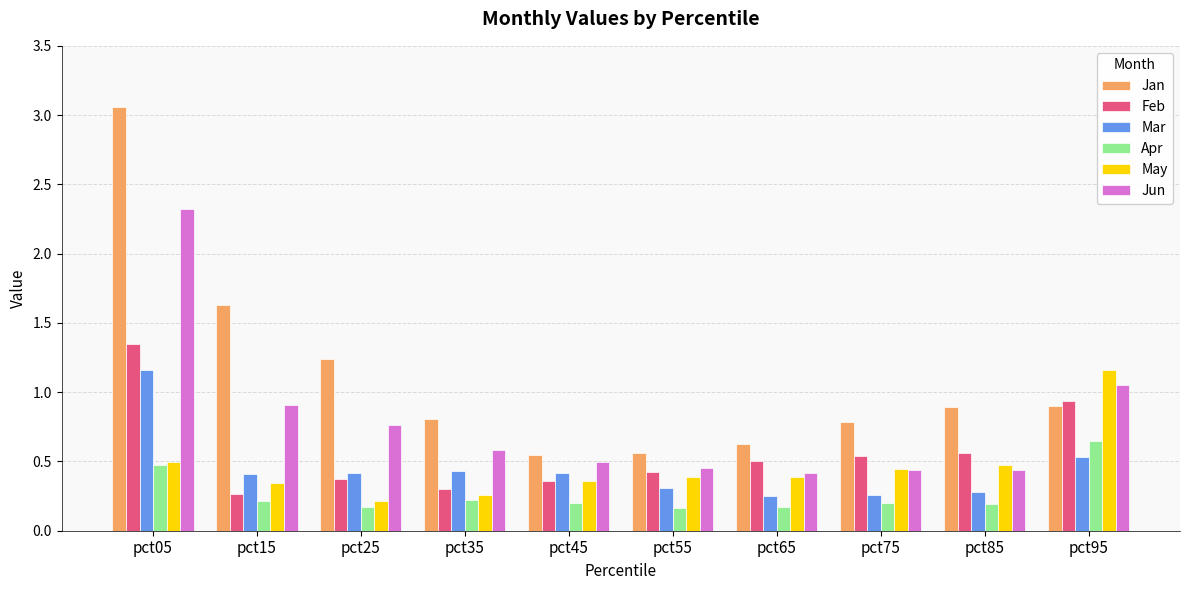

What is the sum of all Feb values?

5.6